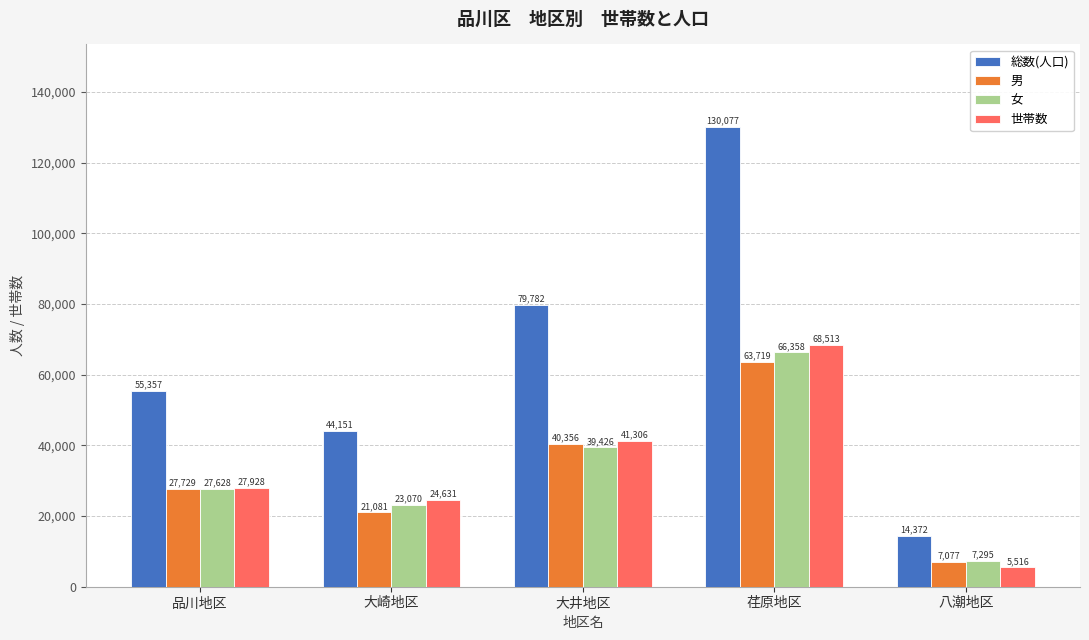

Rank the series by their maximum value, from lowest to highest.

男, 女, 世帯数, 総数(人口)